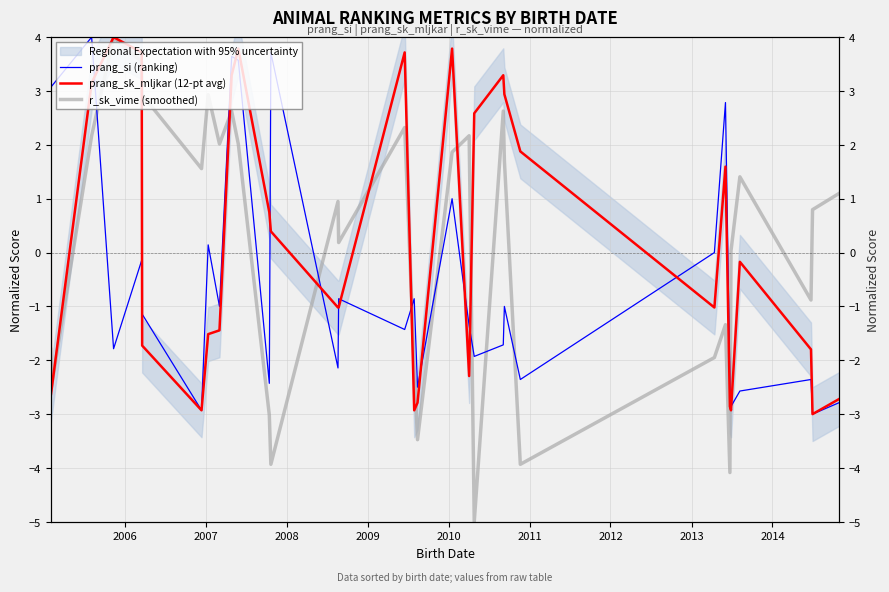

Reading right to left, transcribe all the data shown in this chart.

prang_si (ranking): -2.8	-3.0	-2.4	-2.6	-2.9	-2.4	2.8	0.0	-2.4	-1.0	-1.7	-1.9	-1.4	1.0	-2.5	-0.9	-1.4	-0.9	-2.1	3.7	-2.4	3.6	3.6	-1.0	0.1	-2.9	-1.1	-0.1	-1.8	4.0	3.1	3.8
prang_sk_mljkar (12-pt avg): -2.7	-3.0	-1.8	-0.2	-2.9	-2.9	1.6	-1.0	1.9	2.9	3.3	2.6	-2.3	3.8	-2.8	-2.9	3.7	-1.0	-1.0	0.4	0.7	3.8	3.3	-1.4	-1.5	-2.9	-1.7	3.7	4.0	3.2	-2.6	1.9
r_sk_vime (smoothed): 1.1	0.8	-0.9	1.4	0.0	-4.1	-1.3	-1.9	-3.9	1.7	2.6	-5.0	2.2	1.9	-3.5	-2.1	2.3	0.2	0.9	-3.9	-3.0	2.0	2.6	2.0	2.9	1.6	2.9	3.5	4.0	2.2	-2.6	-1.8